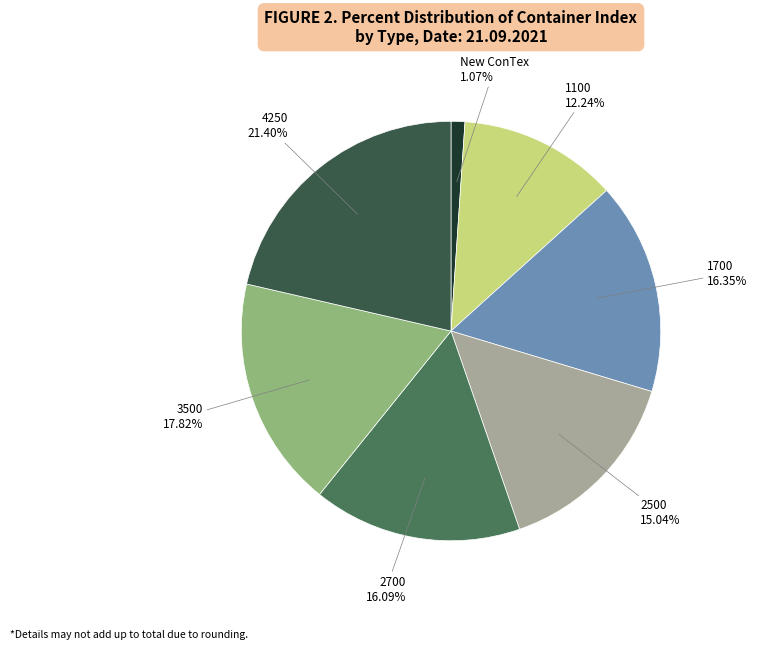

Approximately how many times larger is the value at 2500 compared to 2700?

0.9